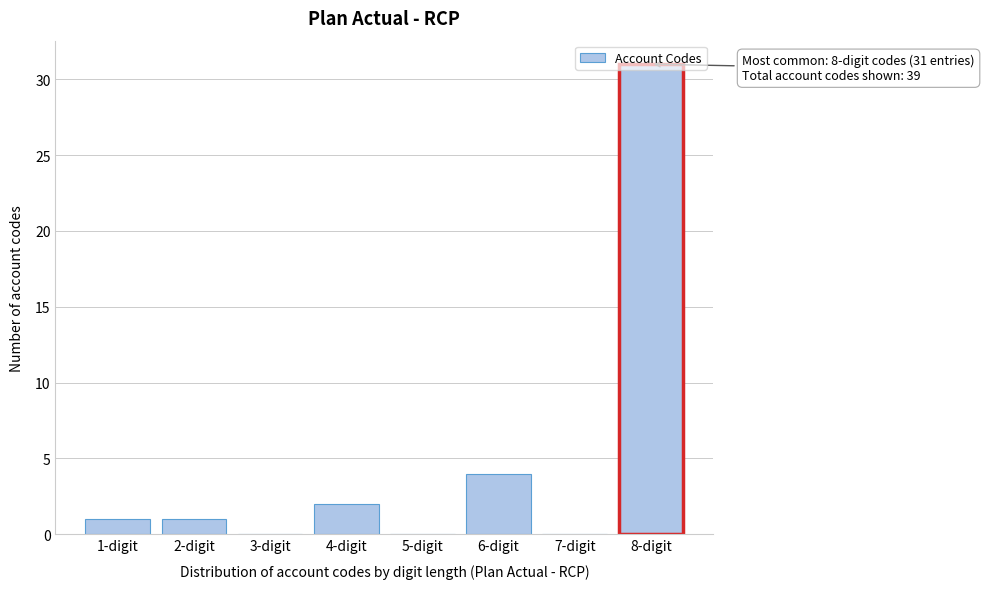

What is the sum of all values?

39